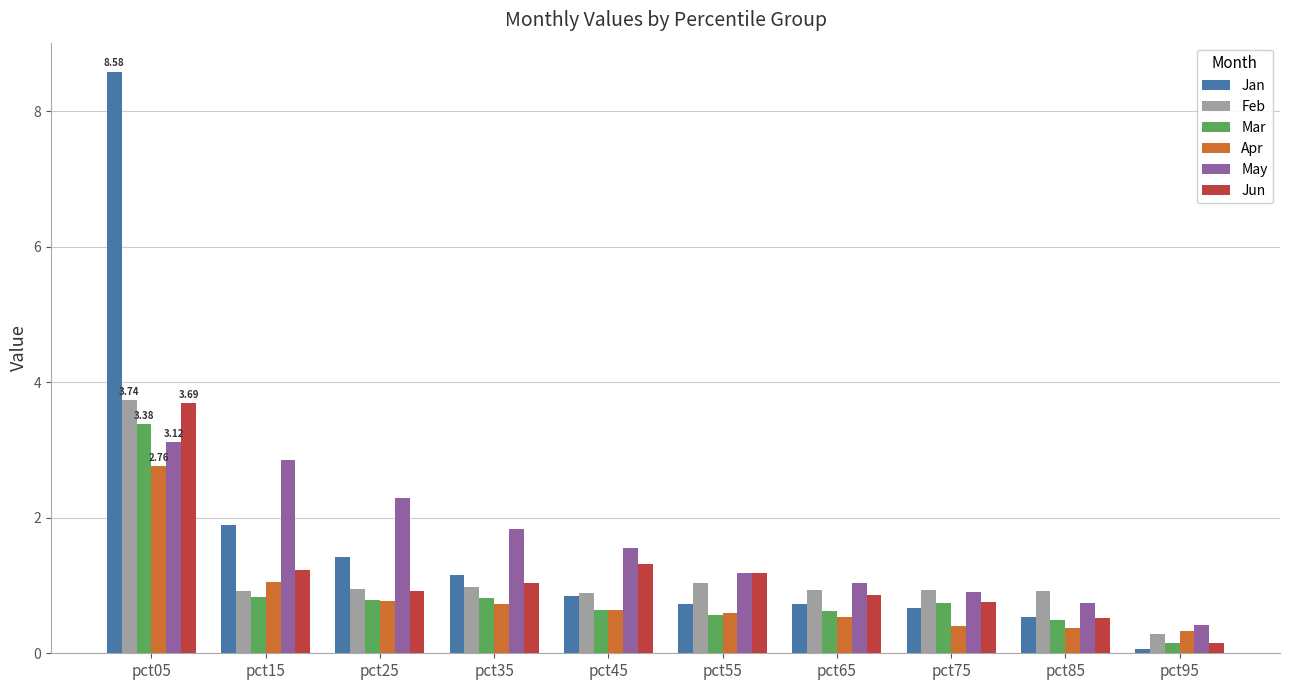

Which series has the largest range (max minus min)?

Jan